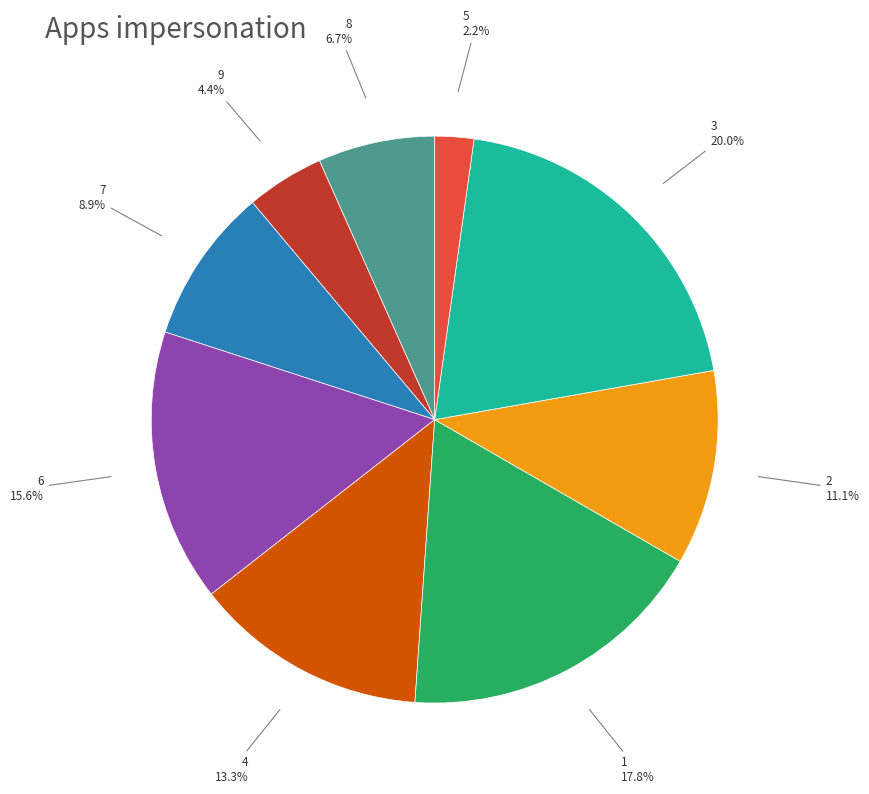

Does any single category account for the majority?

No